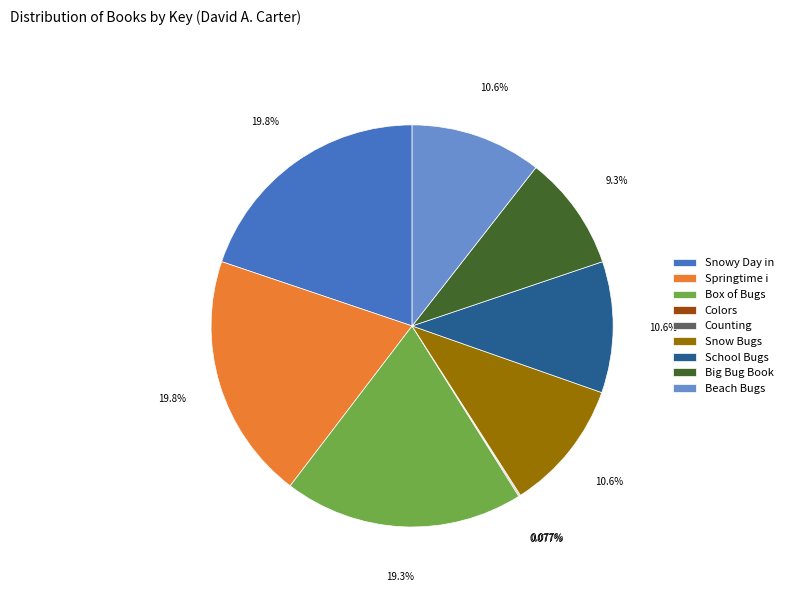

Between Snow Bugs and Box of Bugs, which is larger?

Box of Bugs